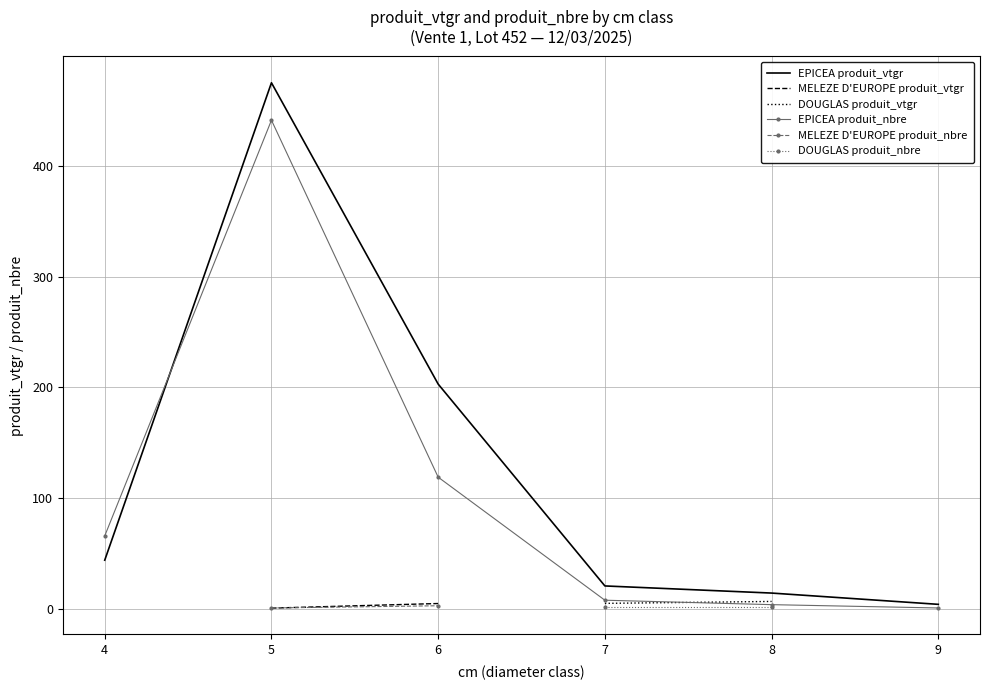

What is the highest value of the EPICEA produit_vtgr series?

474.8